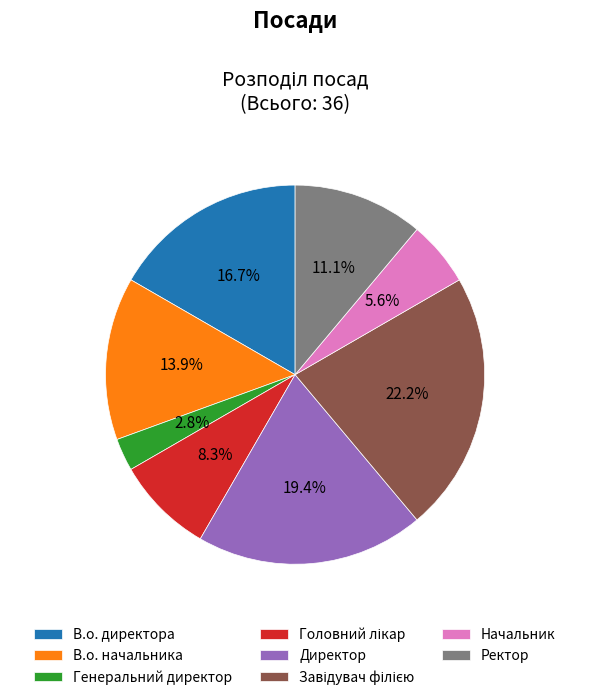

Which category has the smallest portion of the pie?

Генеральний директор